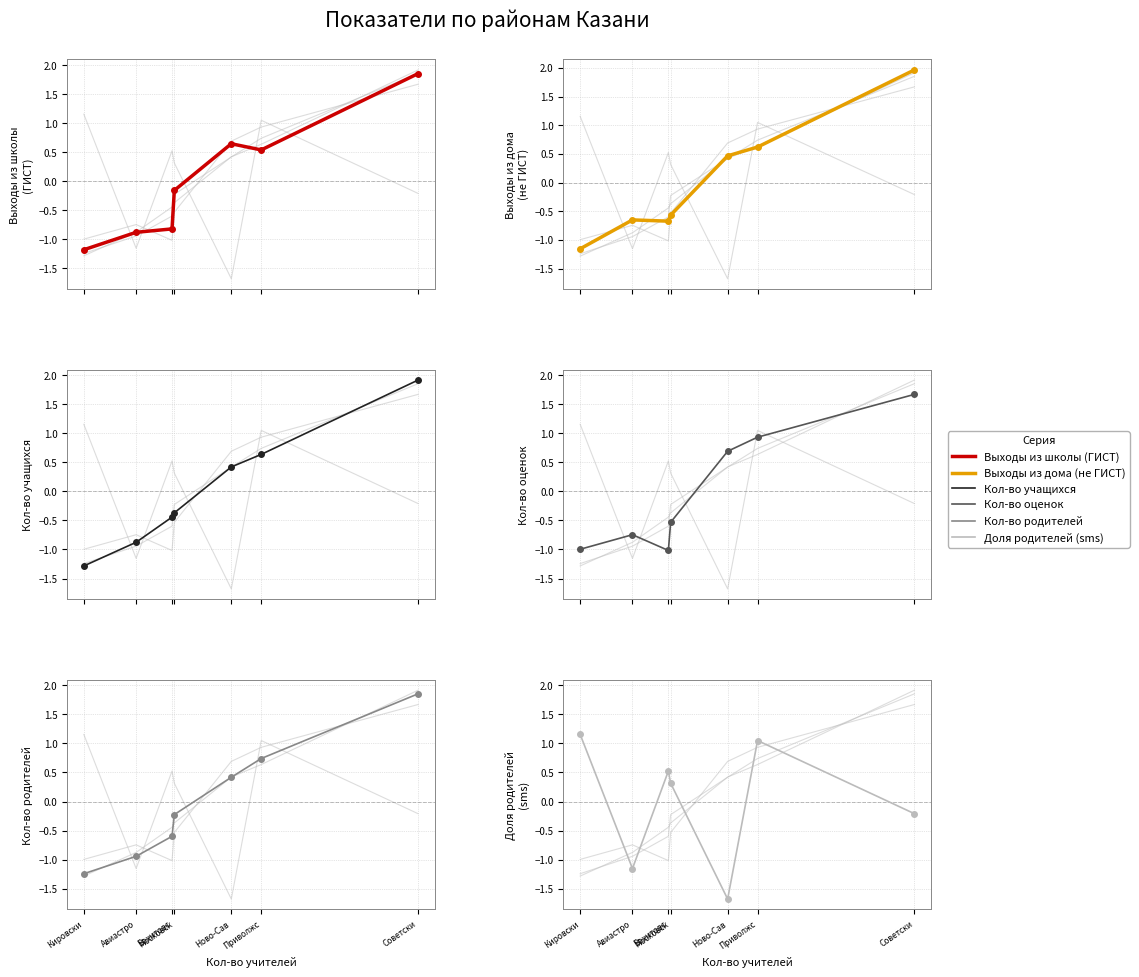

True or false: Кол-во зарег. родителей has more than 0 points higher than both neighbors.

False